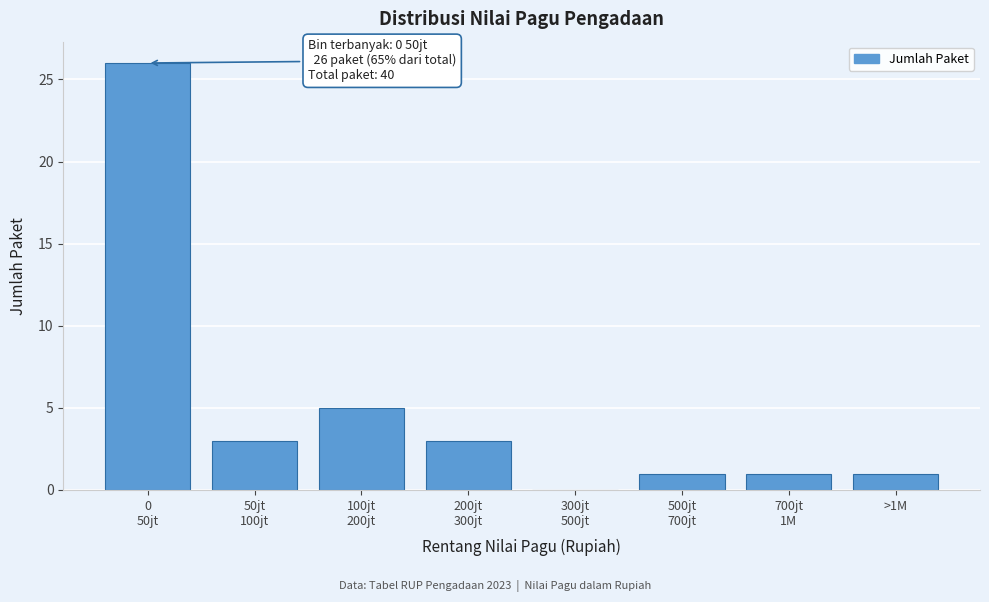

What is the sum of all values?

40